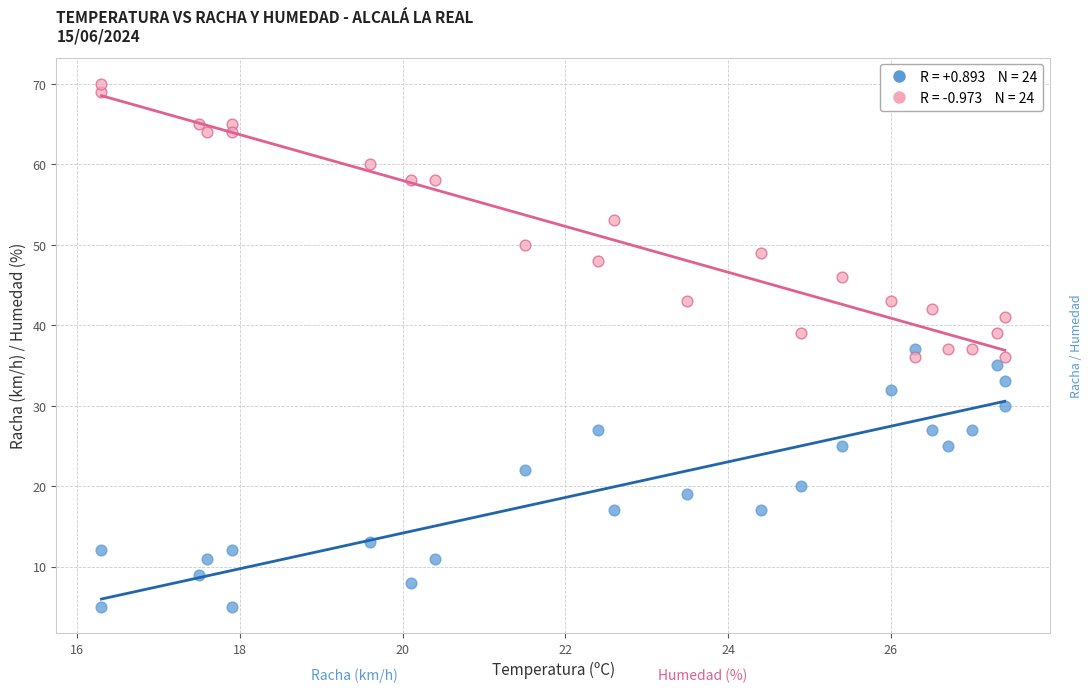

Across all data points, what is the range of Y values (max minus min)?

65